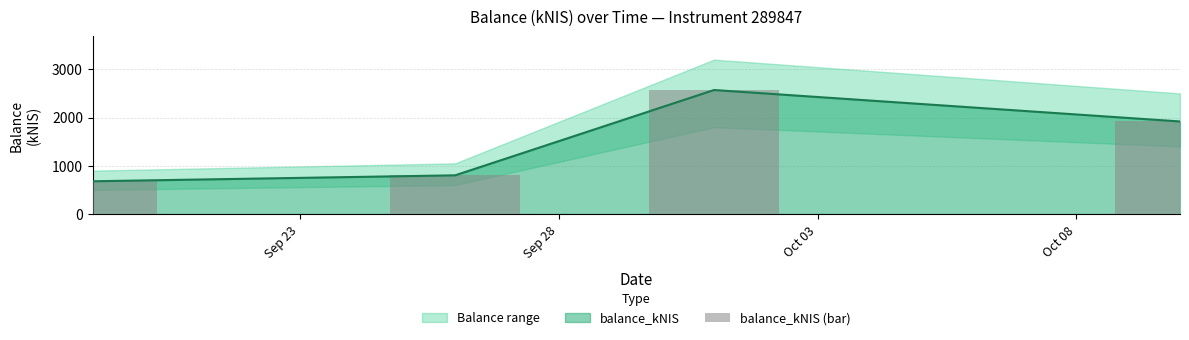

What value does the data have at Oct 08?

1918.2